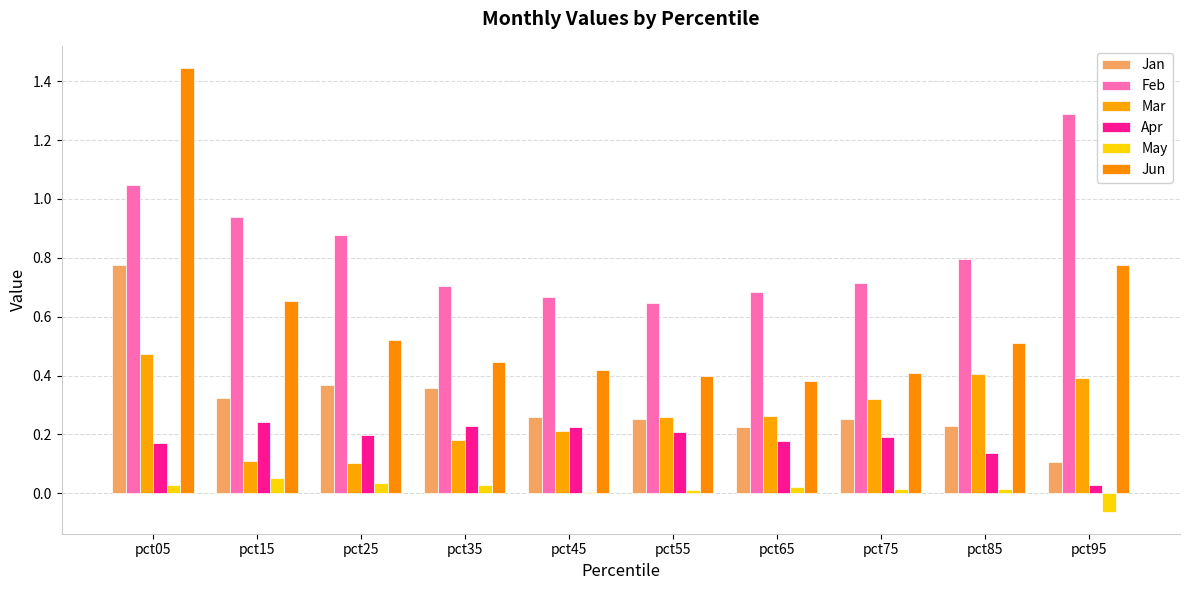

How many categories are shown in the chart?

10